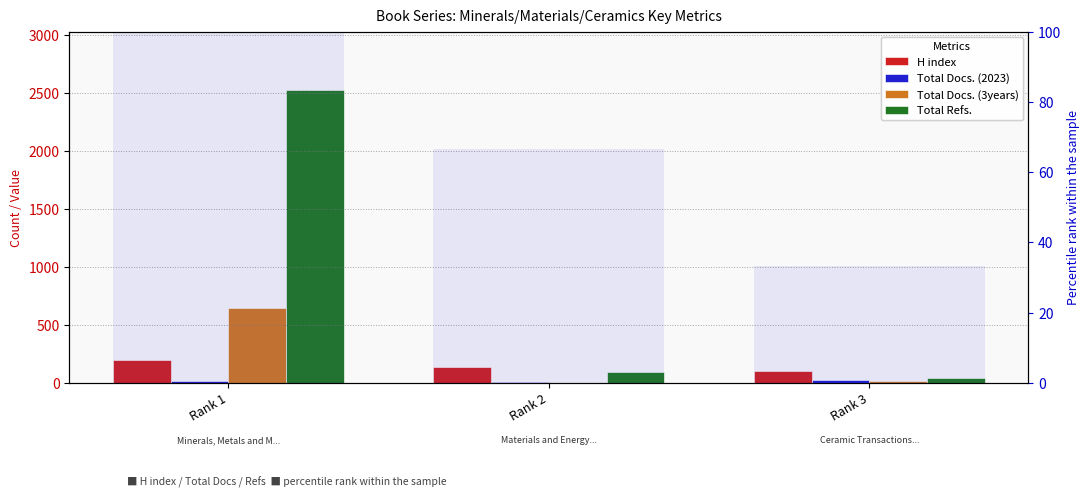

The Total Refs. series shows 21.9 at Rank 3. True or false?

False